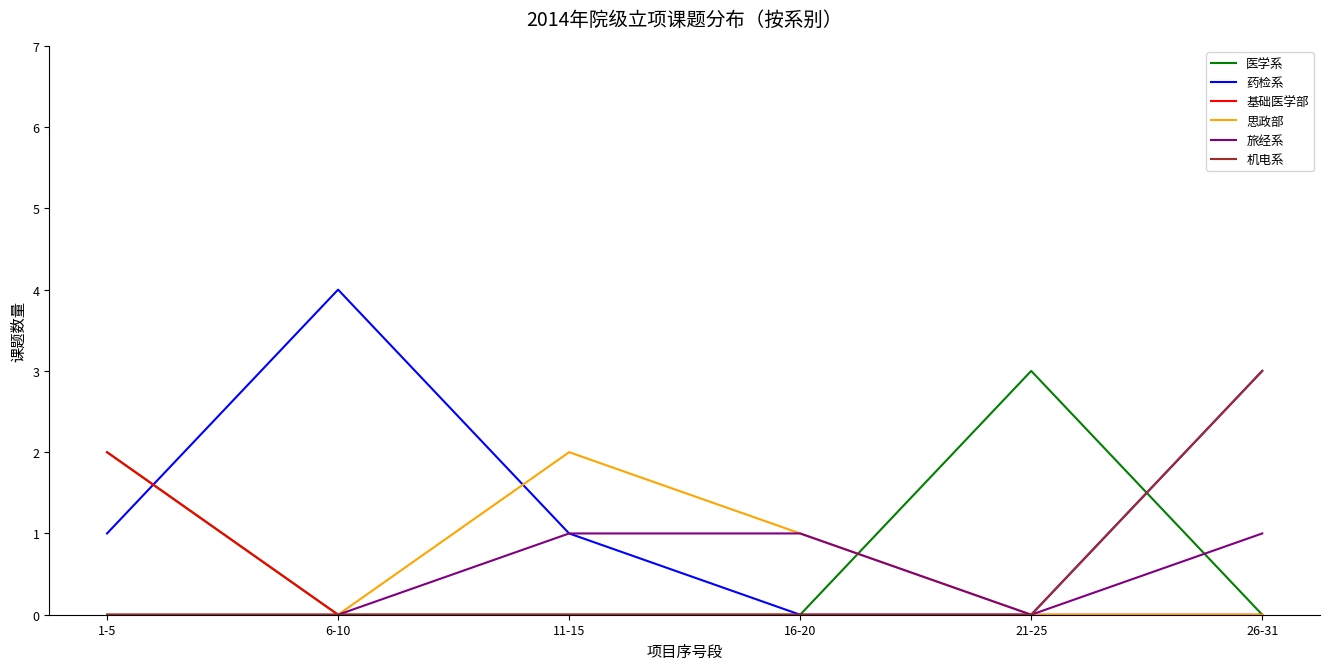

Which category has the highest value across all series?

6-10